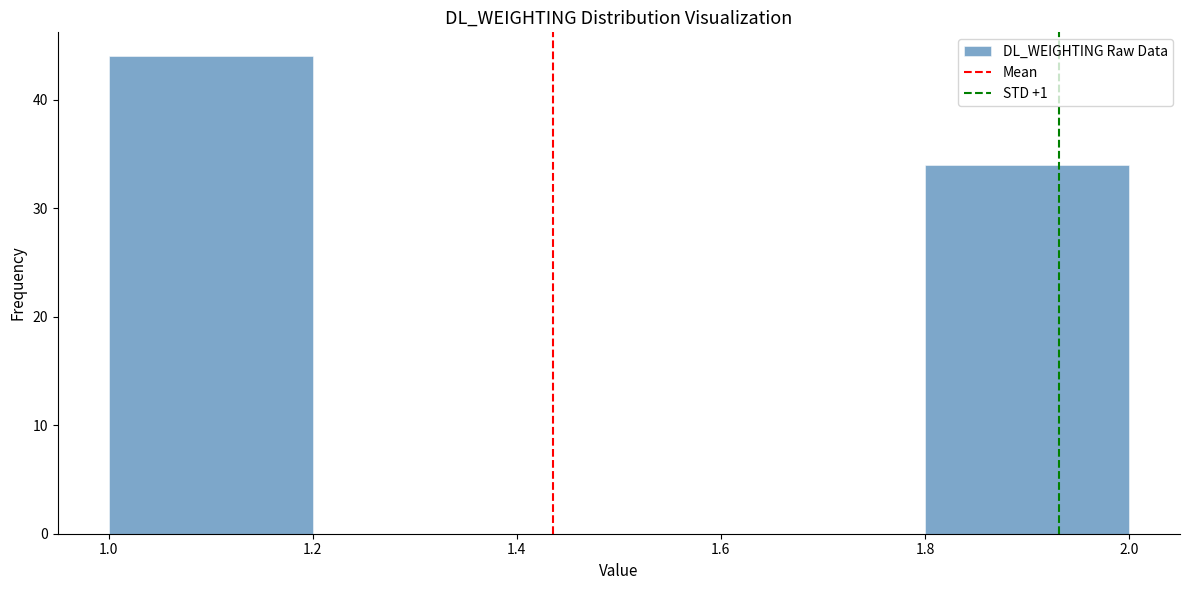

Reading left to right, transcribe this chart: for each bar, give the range it covers on the x-axis and its height. The values are not printed on the chart, so give them approximately, as read against the axis.

1.0 to 1.2: 44
1.2 to 1.4: 0
1.4 to 1.6: 0
1.6 to 1.8: 0
1.8 to 2.0: 34